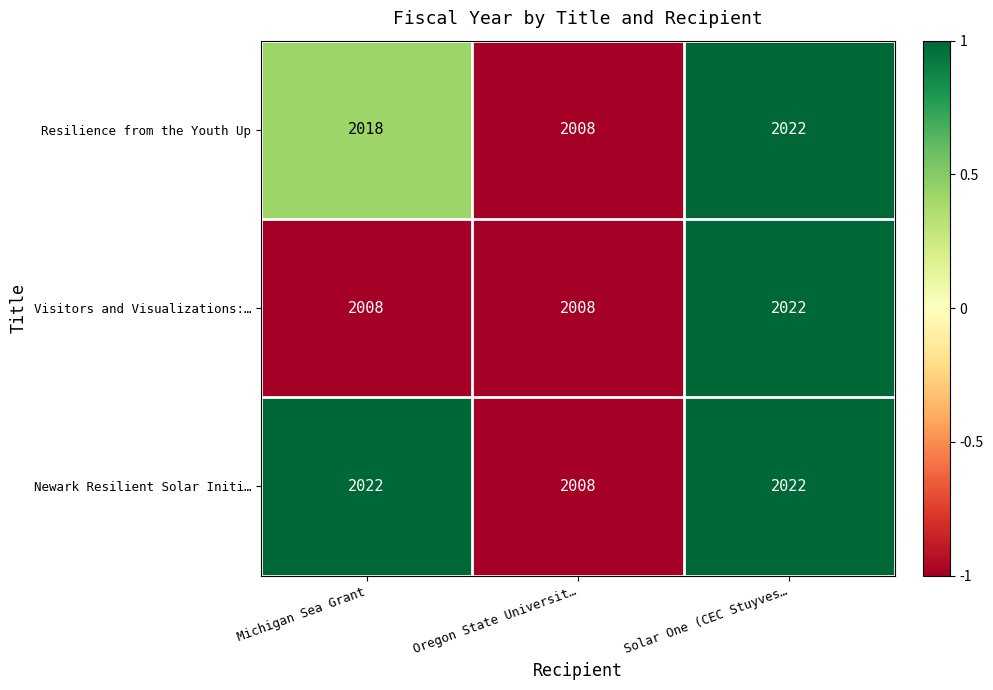

True or false: Resilience from the Youth Up has a value of 2008 at Oregon State Universit….

True